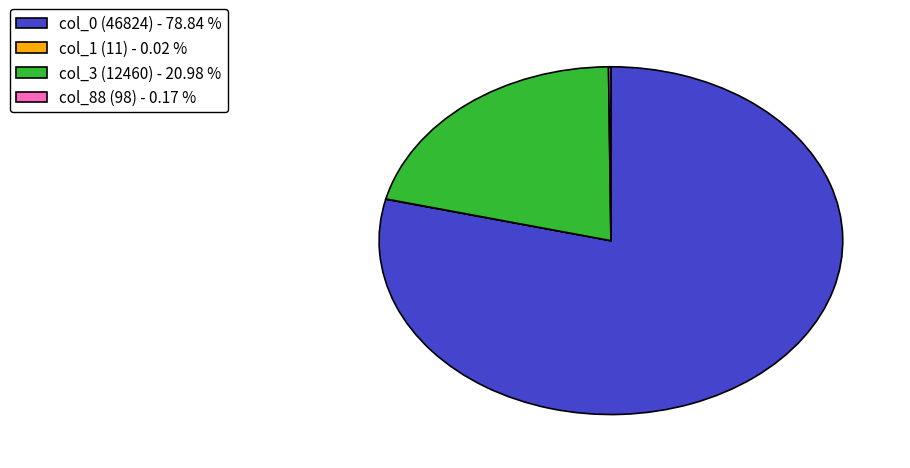

Combined, do col_3 (12460) - 20.98 % and col_0 (46824) - 78.84 % account for over 50%?

Yes